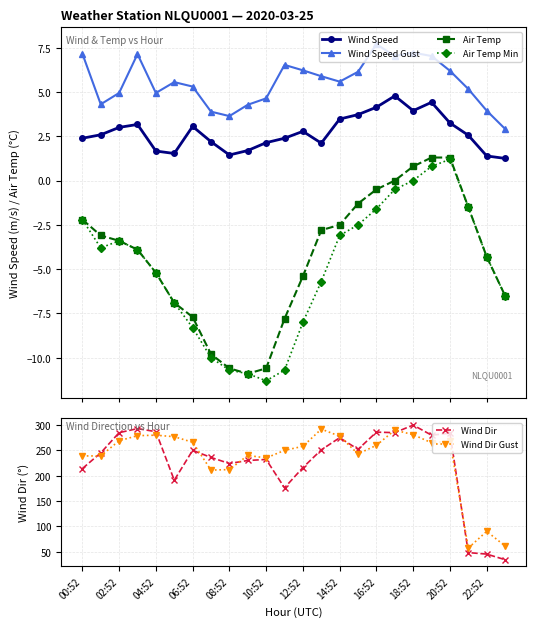

What is the highest value of the Wind Dir series?

300